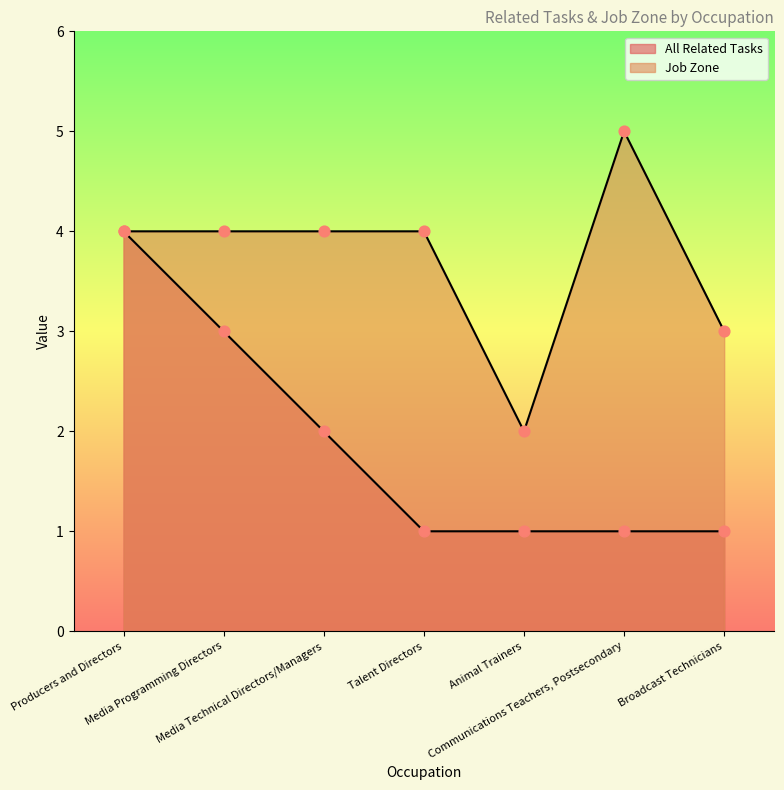

Is the value of All Related Tasks at Media Programming Directors greater than the value of Job Zone at Media Programming Directors?

No